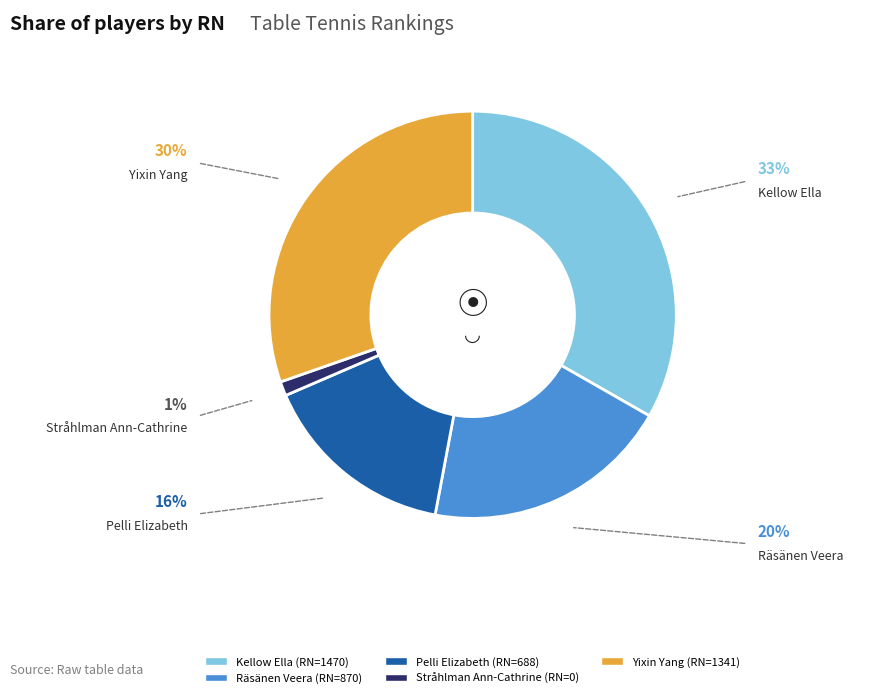

Do Pelli Elizabeth and Kellow Ella together represent more than half of the pie?

No